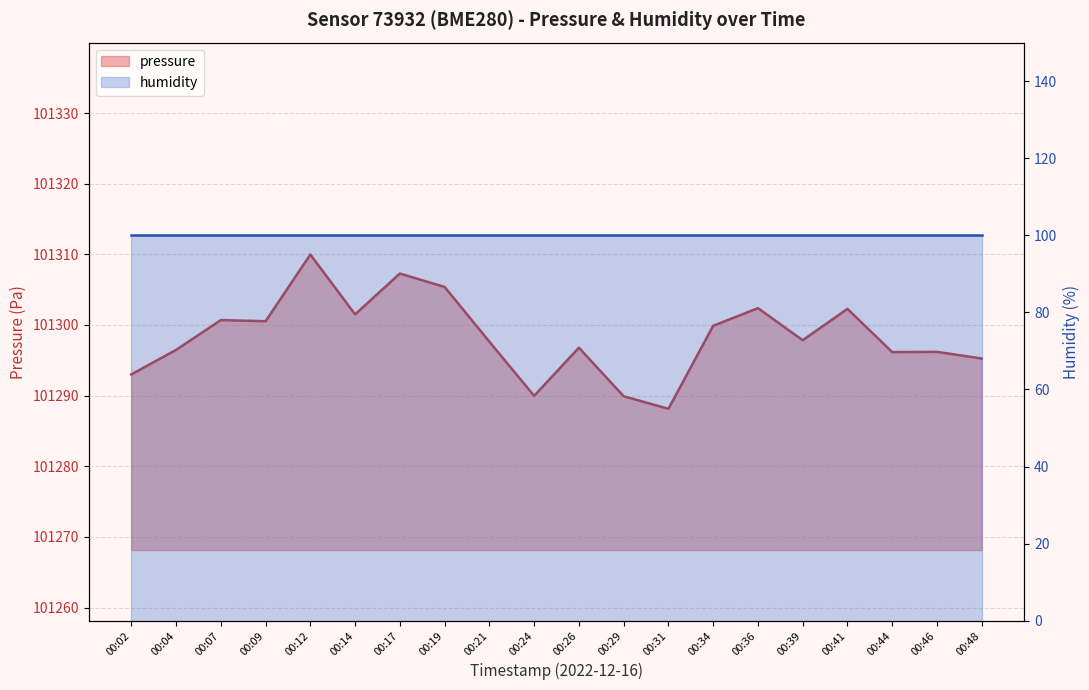

What is the value of the 15th point from the left?

101302.4